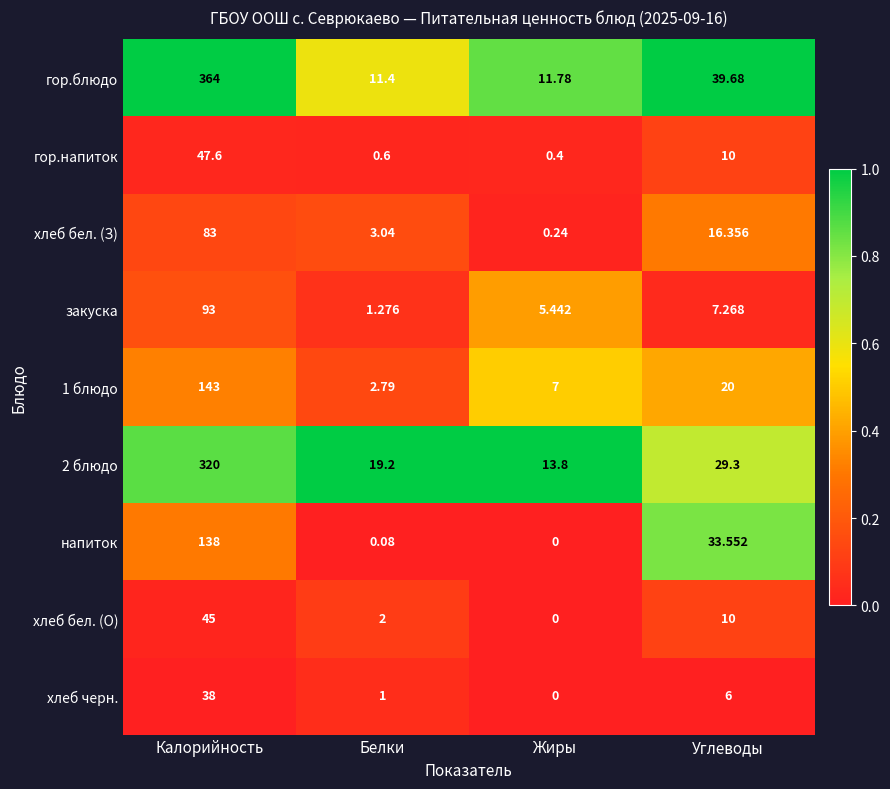

Rank the categories by напиток value from highest to lowest.

Калорийность, Углеводы, Белки, Жиры